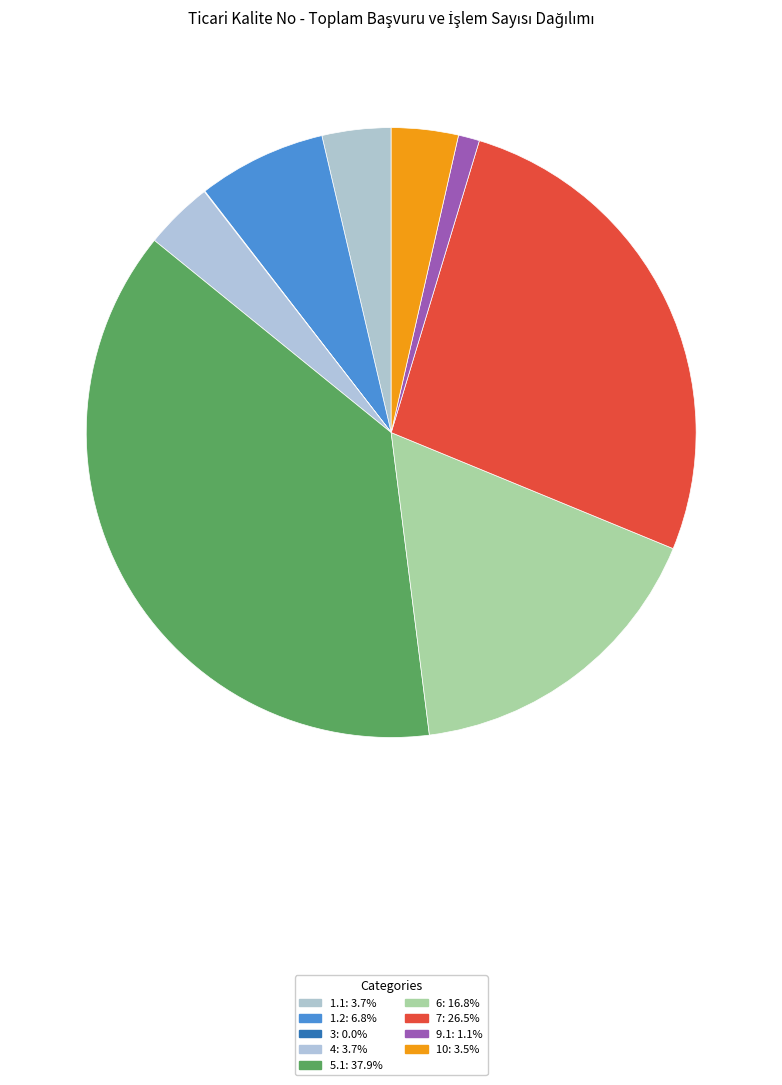

How many slices are in this pie chart?

9